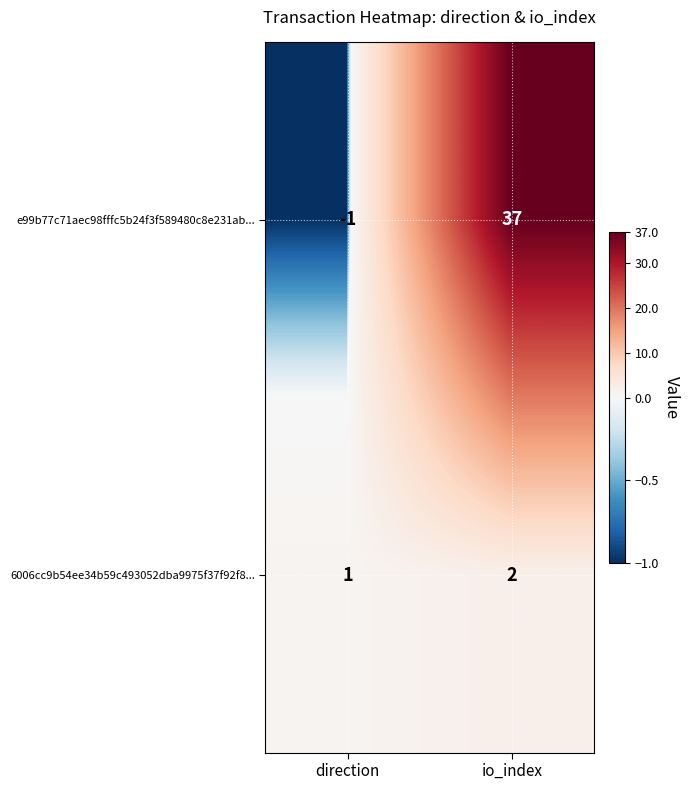

Between direction and io_index, which series saw the biggest shift?

e99b77c71aec98fffc5b24f3f589480c8e231ab...